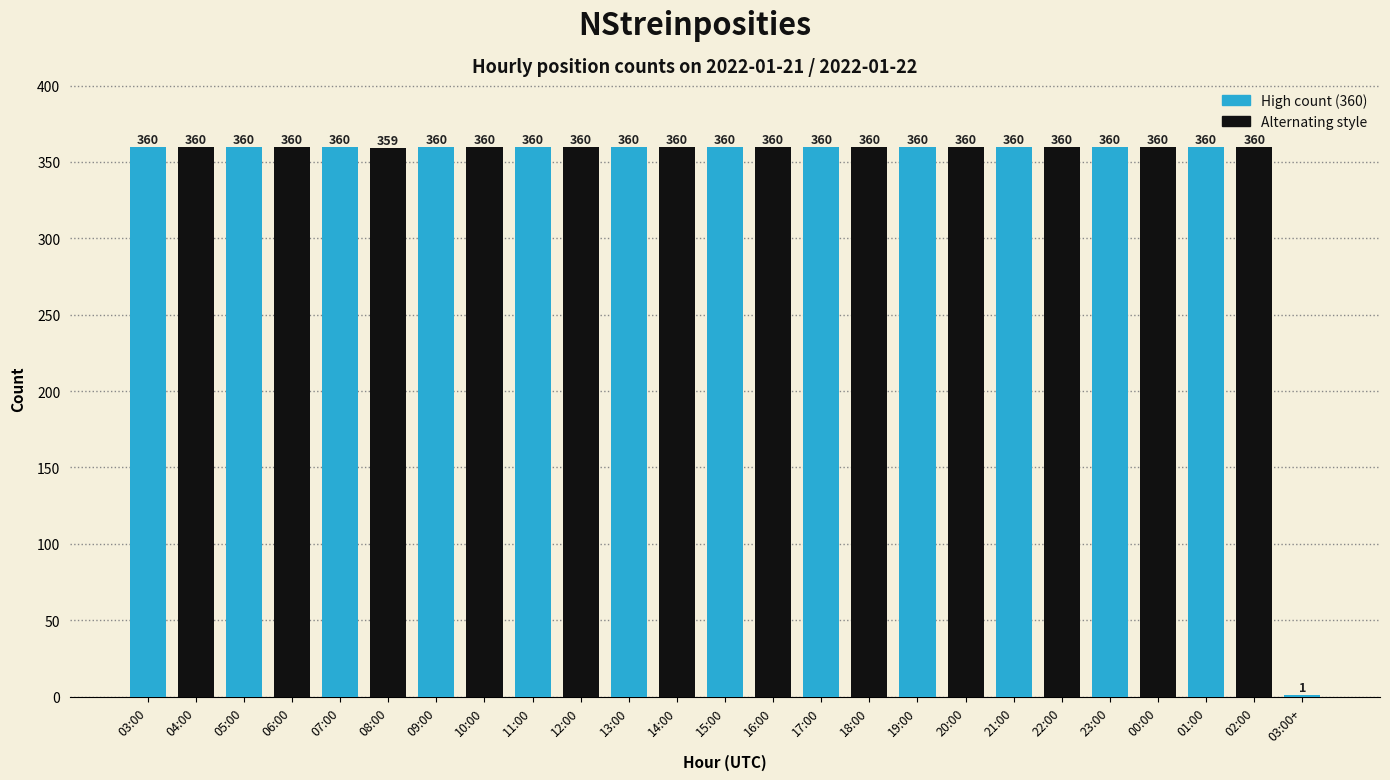

The chart shows a value of 359 at 08:00. True or false?

True